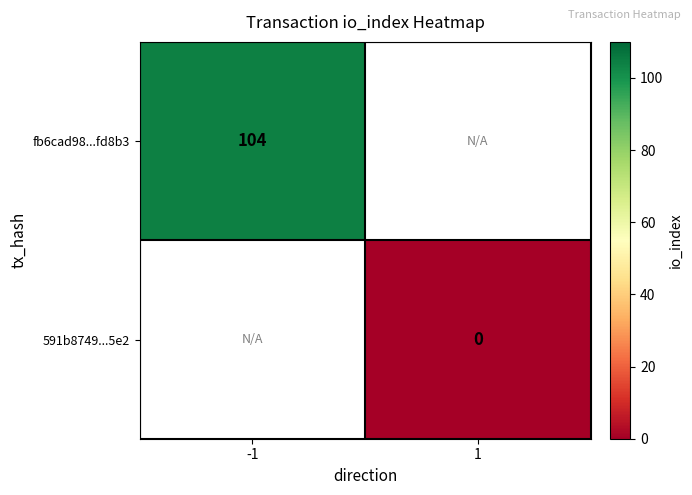

How many series are shown in this chart?

2